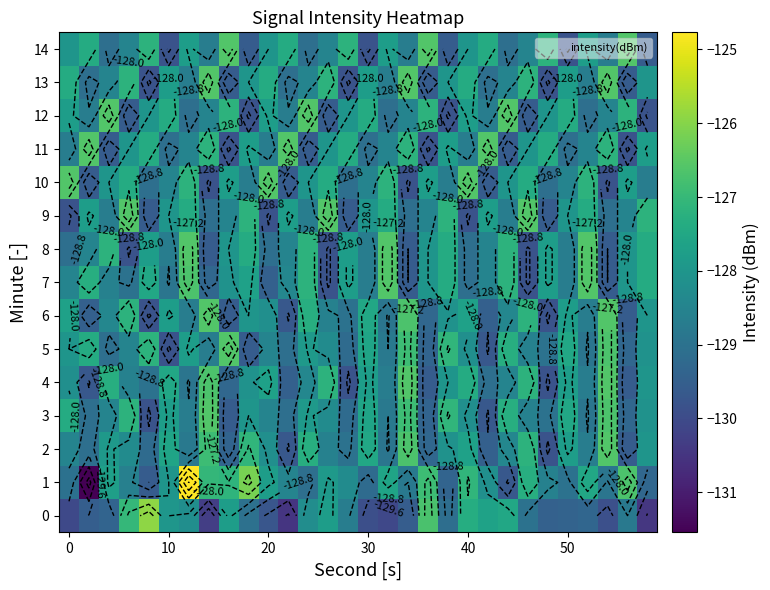

Count the number of data series in this chart.

15